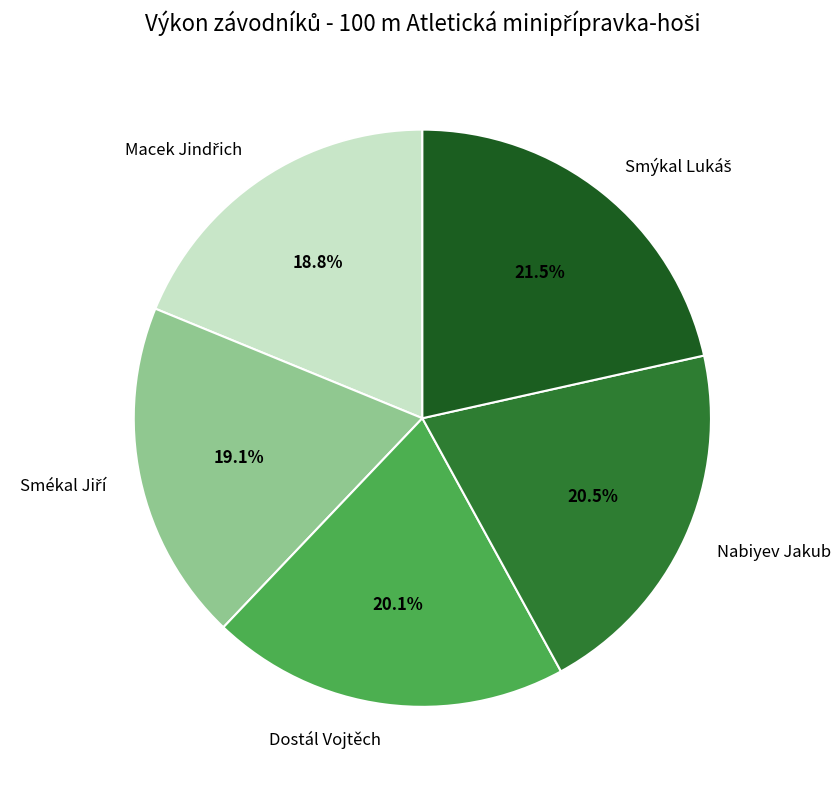

Is there a majority slice in this chart?

No